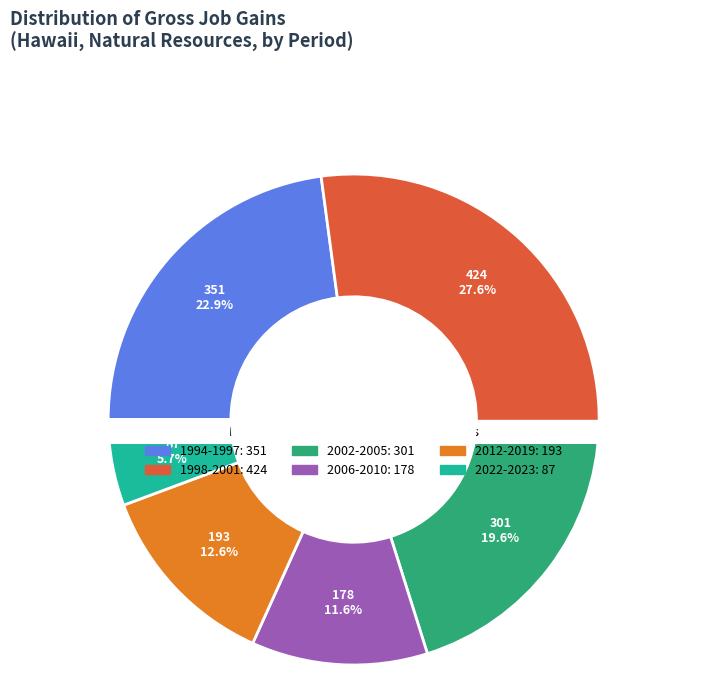

The 2006 slice represents 15% of the pie. True or false?

False